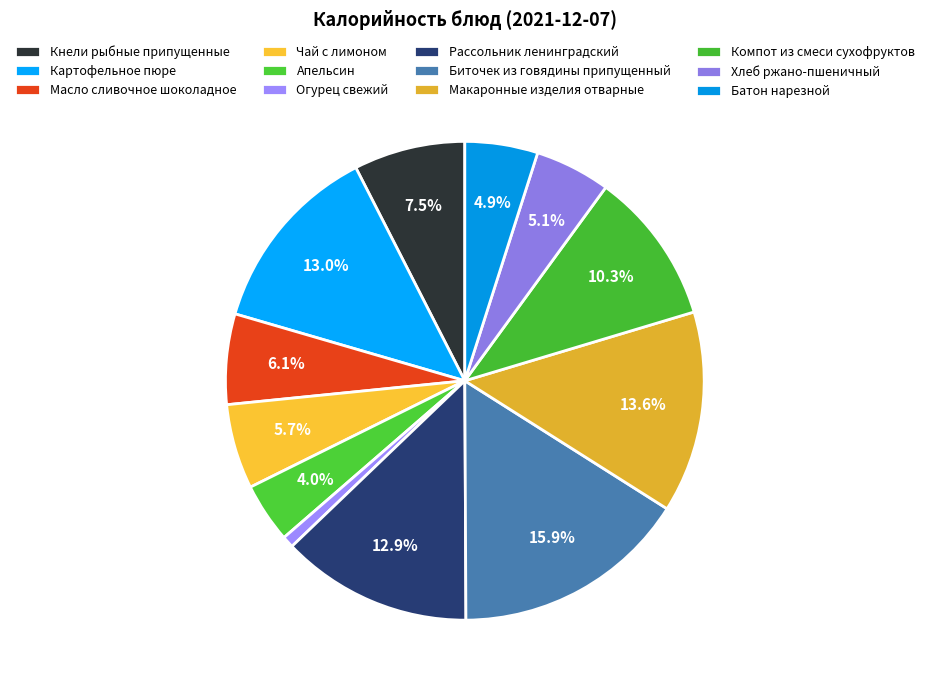

To the nearest percent, what percentage of the pie is Чай с лимоном?

6%